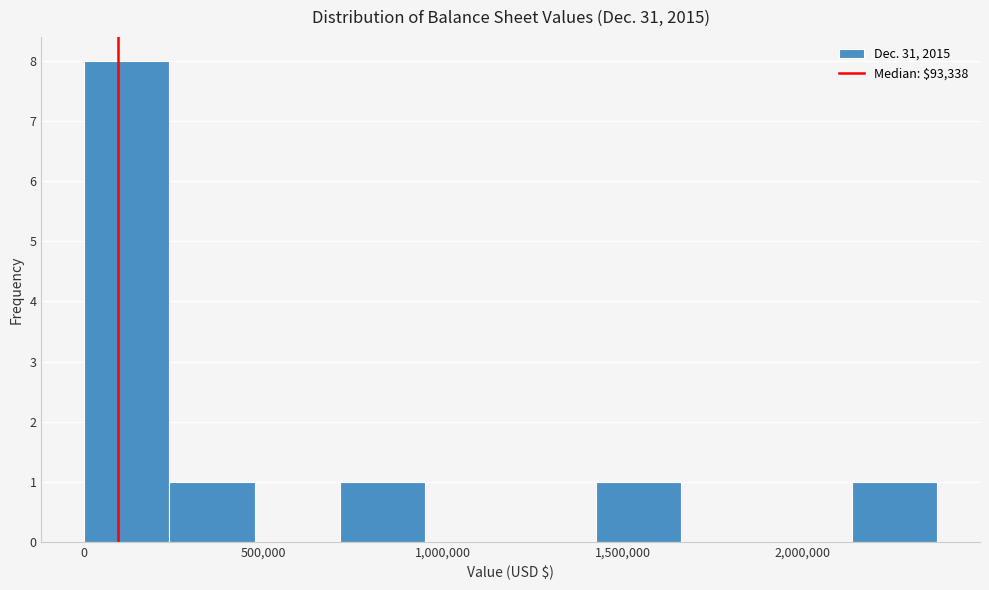

Reading left to right, list every bar in this chart as the range it spans on the x-axis followed by its height. Neither the bar edges nor the heights are printed on the chart, so give them approximately, as read against the axes.

0 to 250000: 8
250000 to 500000: 1
500000 to 700000: 0
700000 to 950000: 1
950000 to 1200000: 0
1200000 to 1450000: 0
1450000 to 1650000: 1
1650000 to 1900000: 0
1900000 to 2150000: 0
2150000 to 2400000: 1